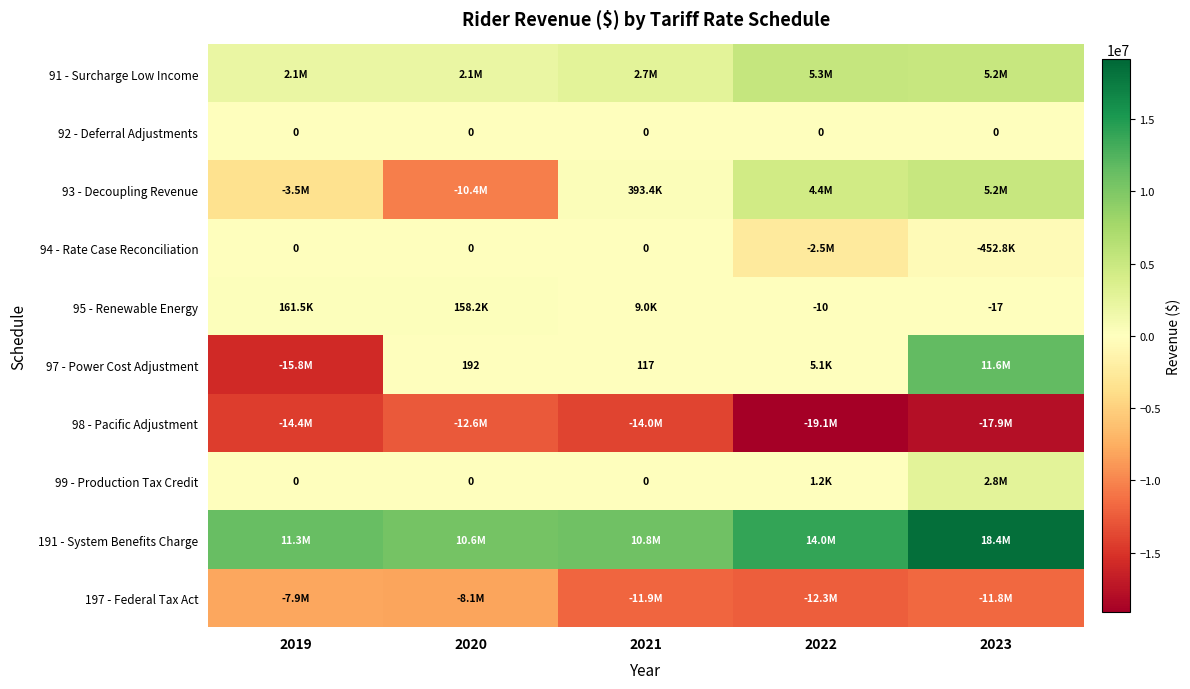

Which label corresponds to the largest value in the chart?

2023